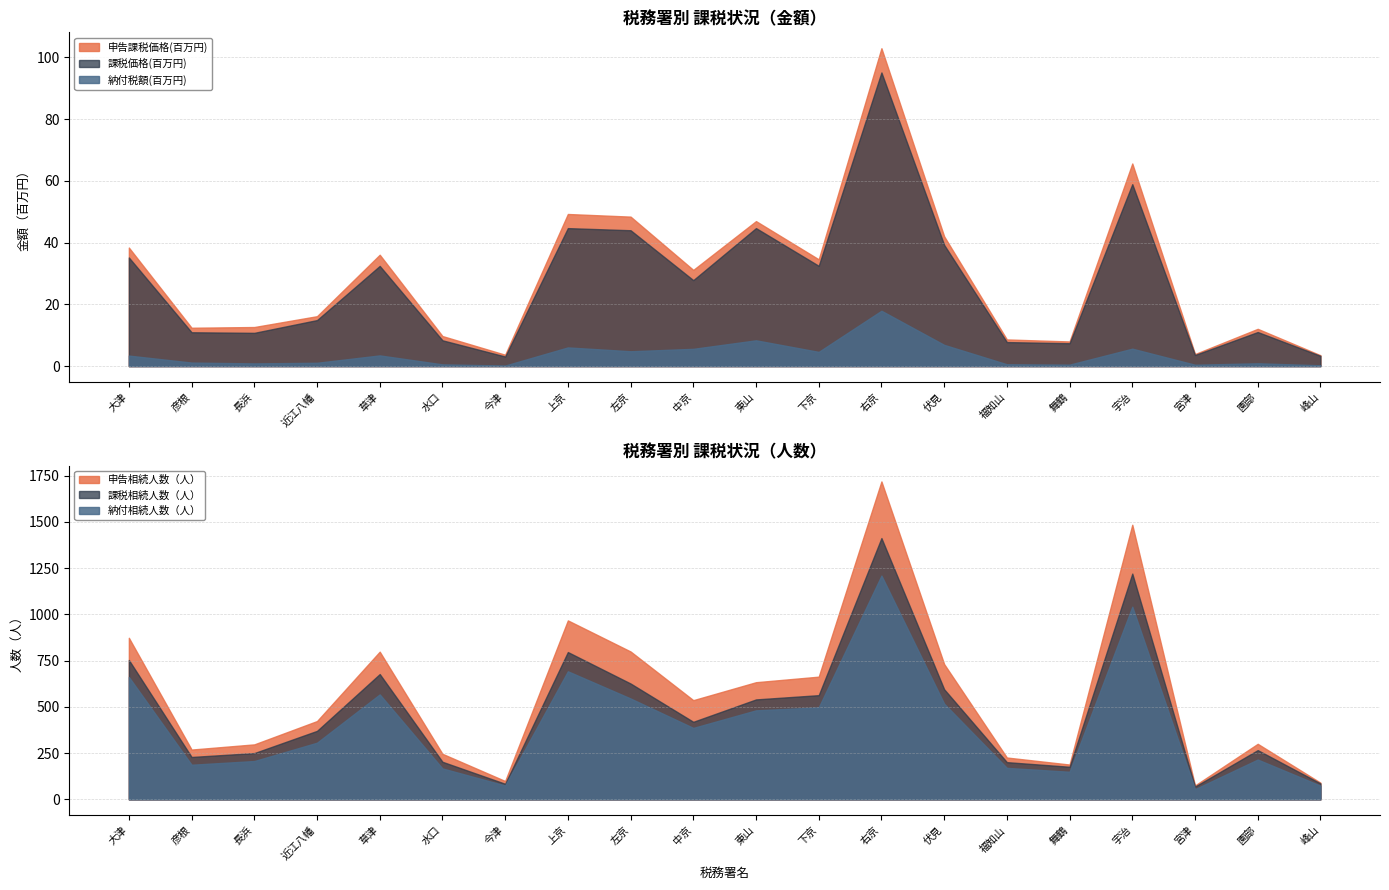

True or false: 課税相続人数(人) has a value of 121 at 宮津.

False